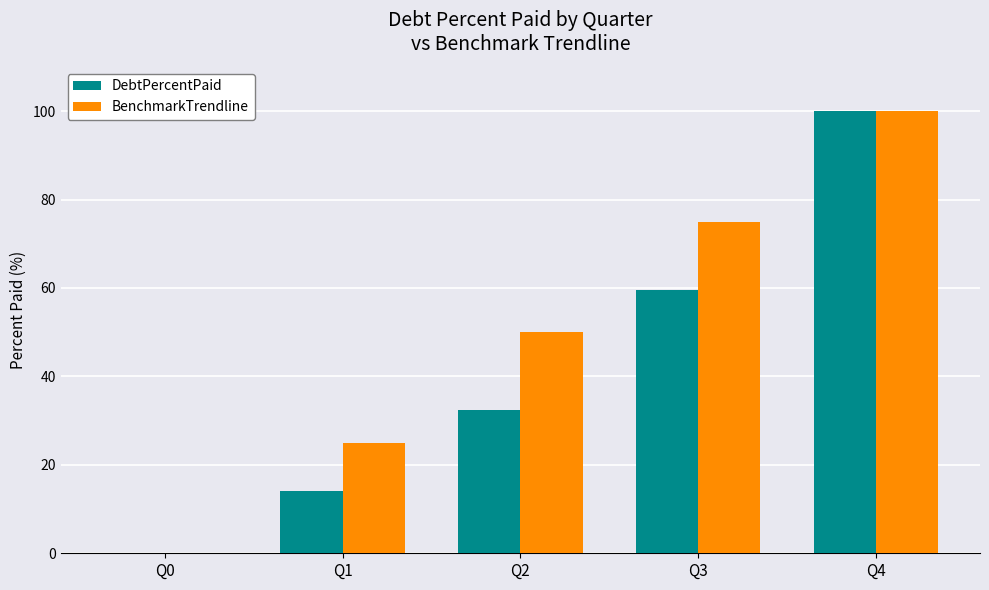

What is the sum of the DebtPercentPaid values at Q0 and Q2?

32.4